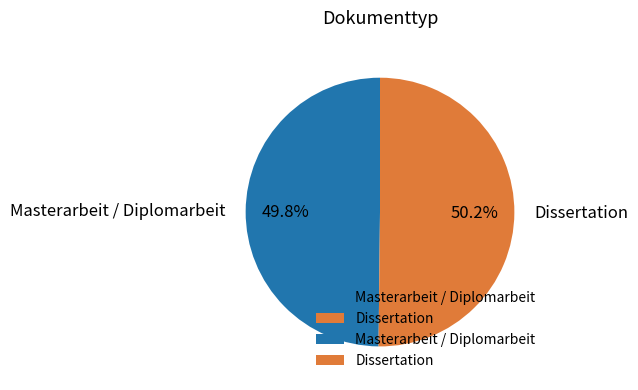

Approximately how many times larger is the value at Masterarbeit / Diplomarbeit compared to Dissertation?

1.0